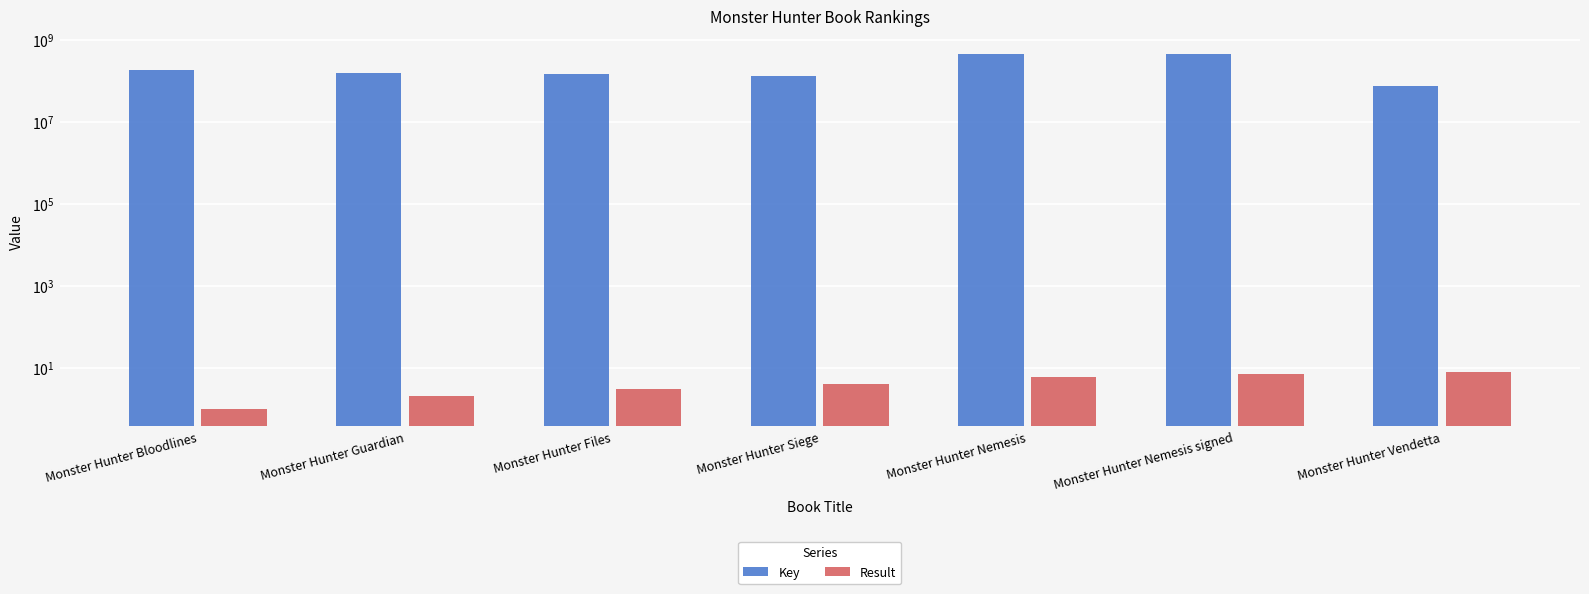

How many values in the Result series are below 4?

3